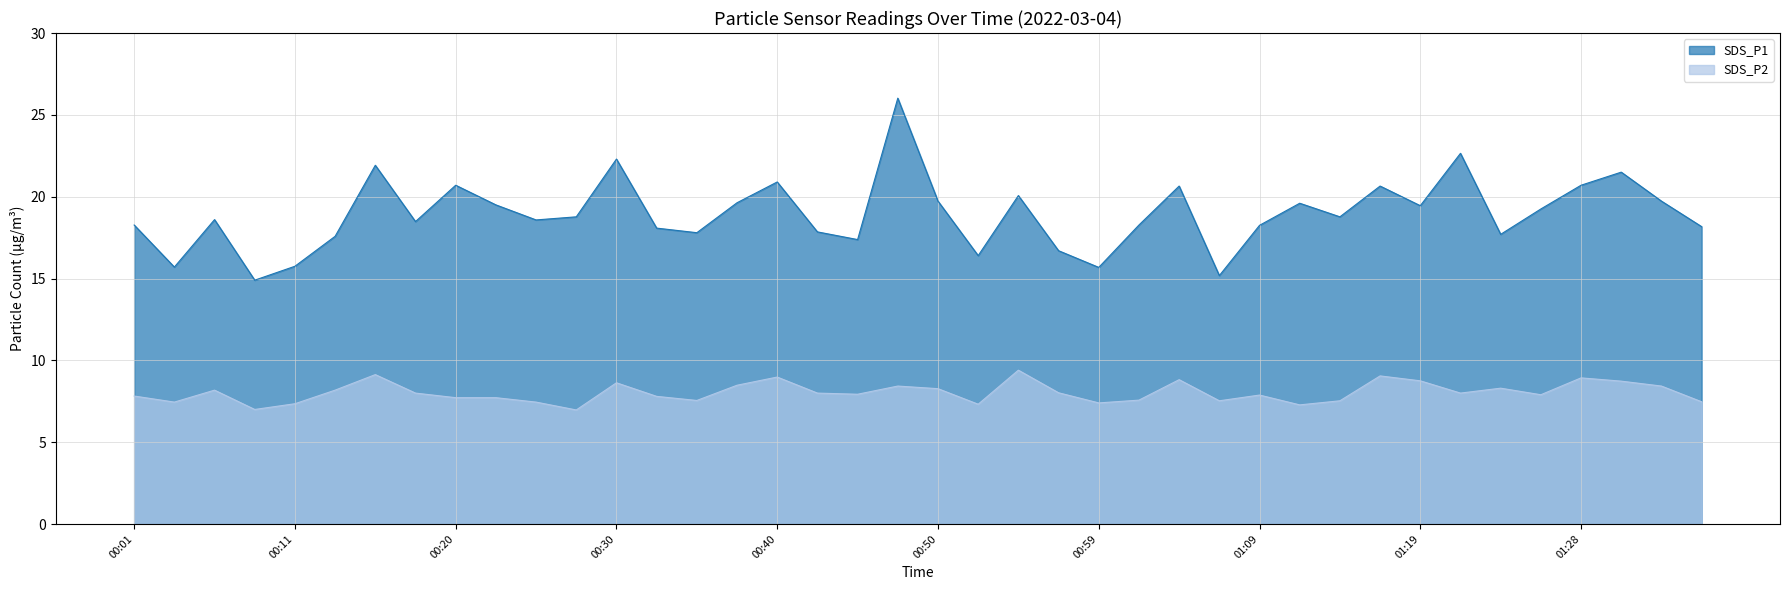

Reading left to right, list all the values displayed in this chart.

SDS_P1: 18.3	15.7	18.6	14.9	15.8	17.6	21.9	18.5	20.7	19.5	18.6	18.8	22.3	18.1	17.8	19.6	20.9	17.9	17.4	26.0	19.7	16.4	20.1	16.7	15.7	18.3	20.6	15.2	18.2	19.6	18.8	20.6	19.4	22.6	17.7	19.2	20.7	21.5	19.7	18.2
SDS_P2: 7.8	7.5	8.2	7.0	7.3	8.2	9.1	8.0	7.7	7.7	7.5	7.0	8.6	7.8	7.5	8.5	9.0	8.0	7.9	8.4	8.3	7.3	9.4	8.0	7.4	7.6	8.8	7.5	7.9	7.3	7.5	9.1	8.8	8.0	8.3	7.9	8.9	8.7	8.4	7.5